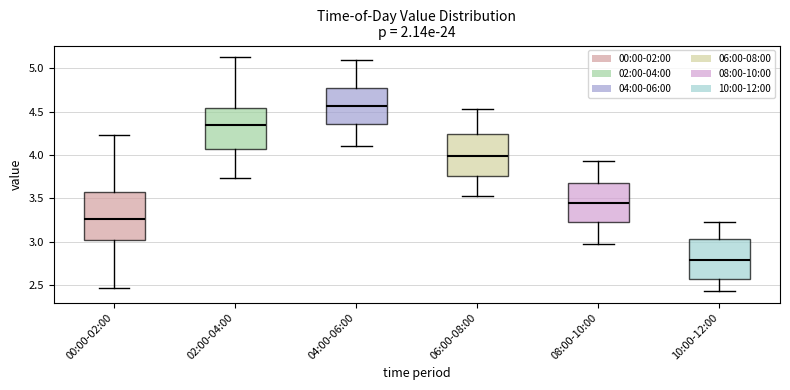

Where does the upper whisker of the box for 02:00-04:00 end on the y-axis? The values are not printed on the chart, so give them approximately, as read against the axis.

5.15